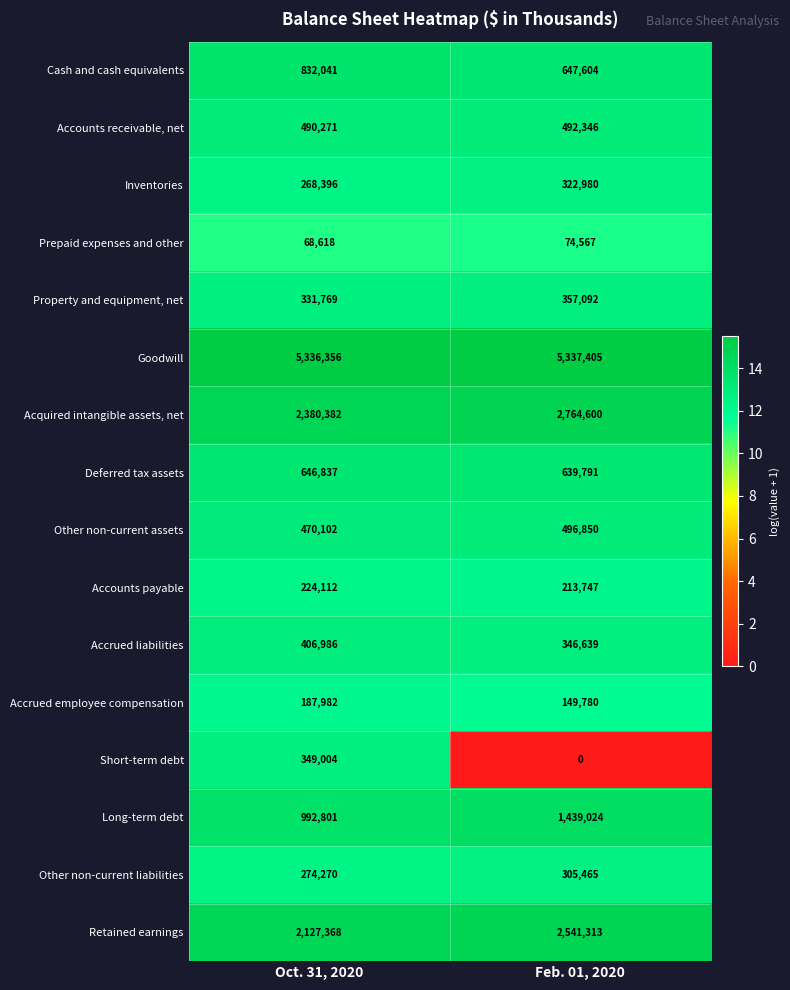

The Other non-current liabilities series shows 305465 at Feb. 01, 2020. True or false?

True